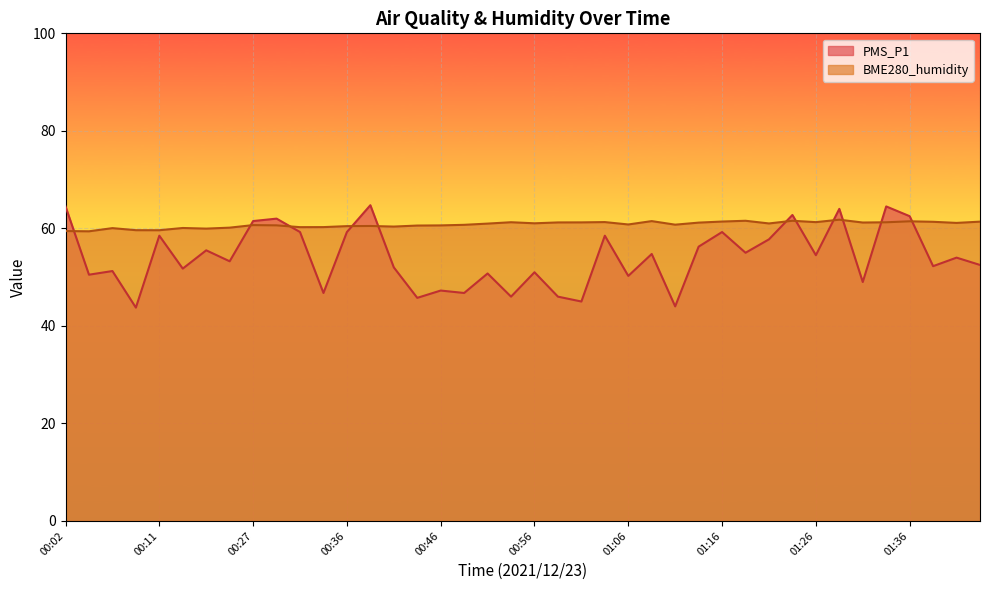

Which series changed the most between 00:02 and 00:34?

PMS_P1